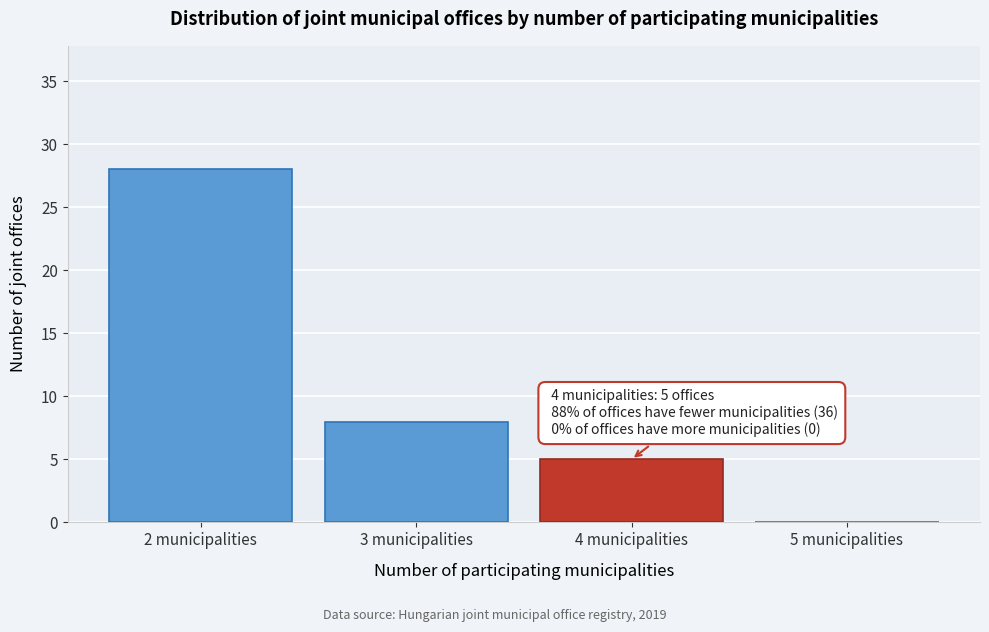

Reading right to left, extract all data points from this chart.

5 municipalities=0	4 municipalities=5	3 municipalities=8	2 municipalities=28